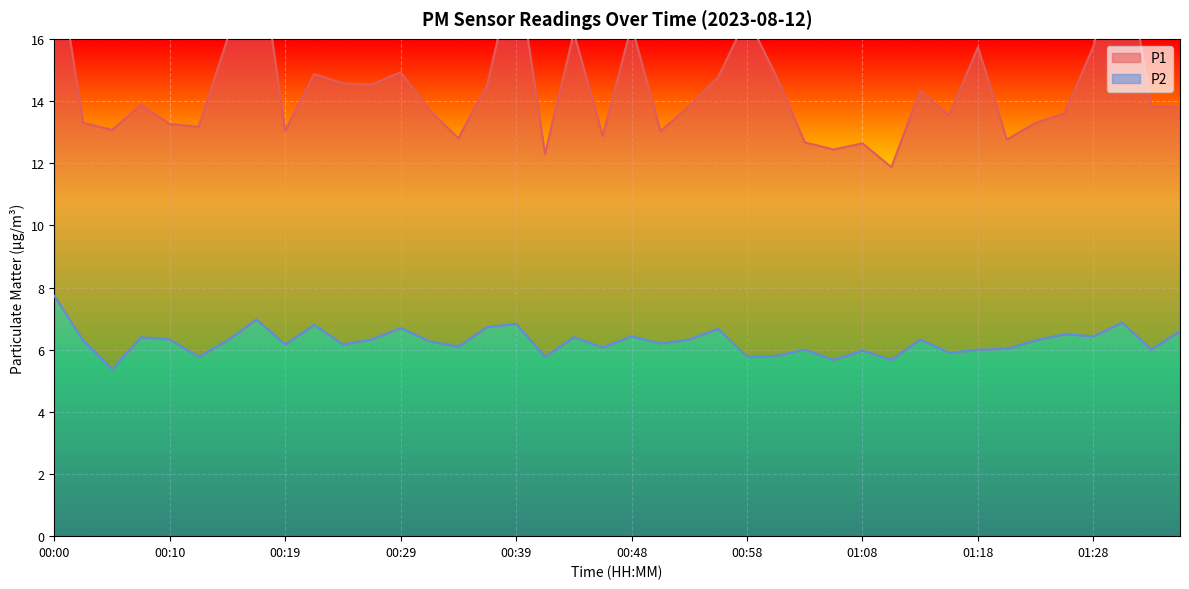

At how many categories does at least one series exceed 18?

4